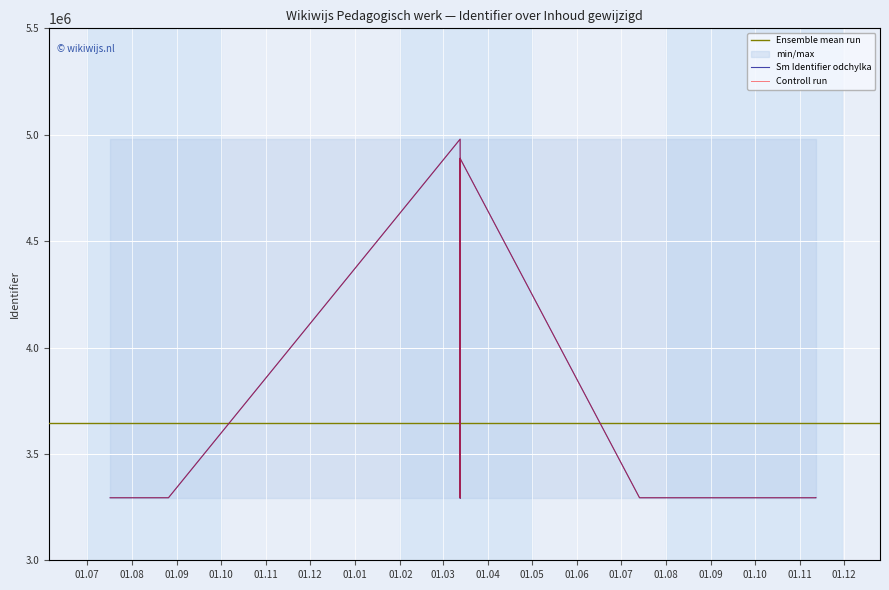

Is this an area chart (filled region under the line)?

No